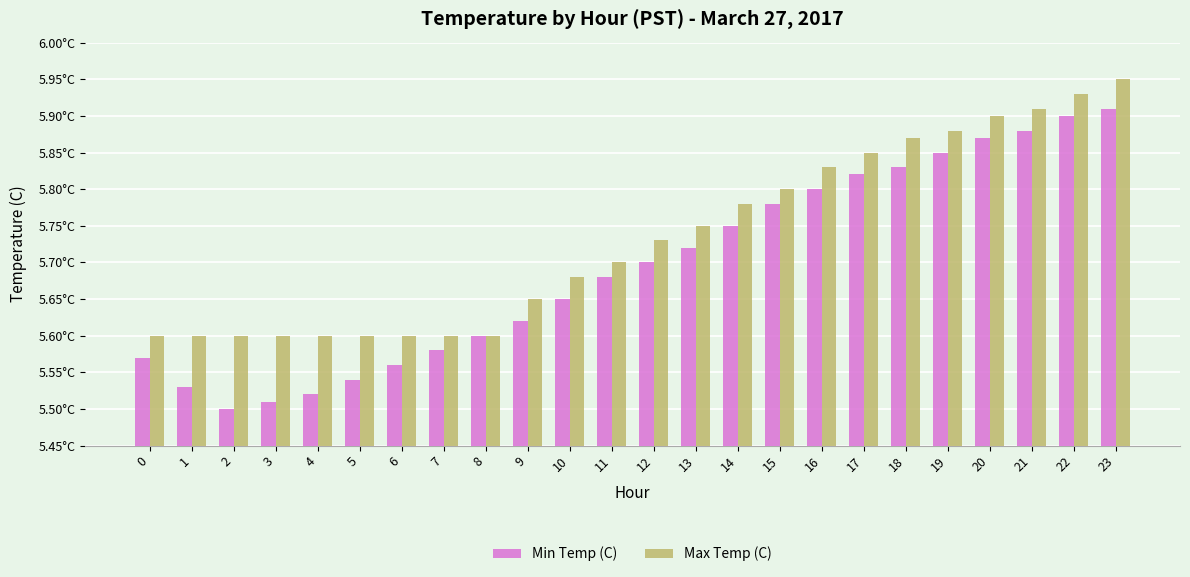

At which label is Min Temp (C) closest to 5?

2